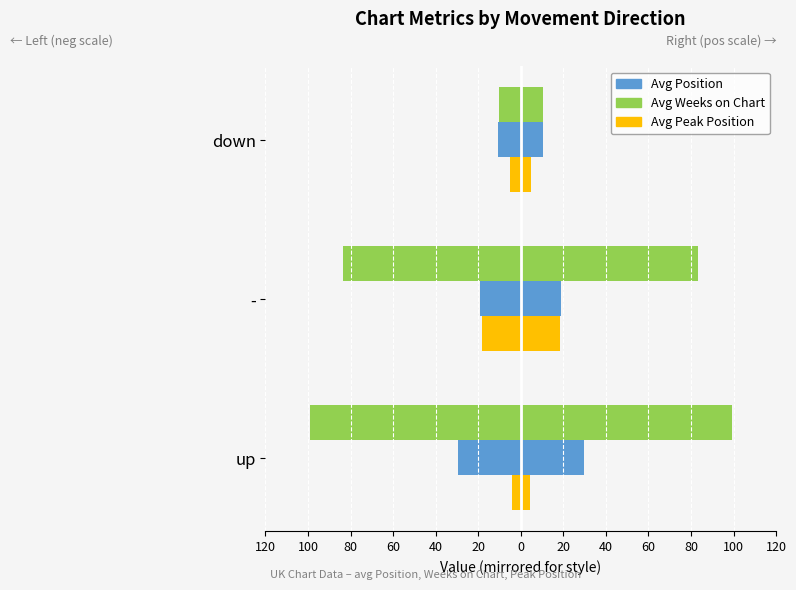

At how many categories does at least one series exceed -94?

3